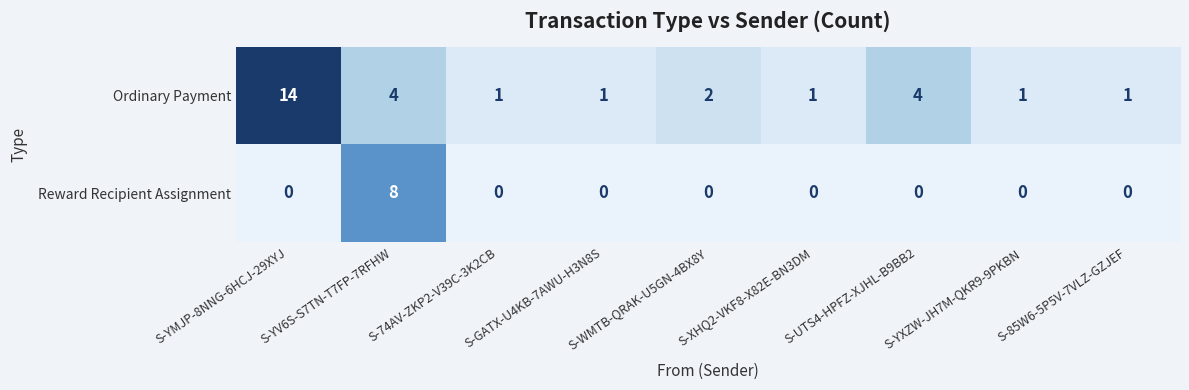

Rank the series at S-YV6S-S7TN-T7FP-7RFHW from highest to lowest value.

Reward Recipient Assignment, Ordinary Payment